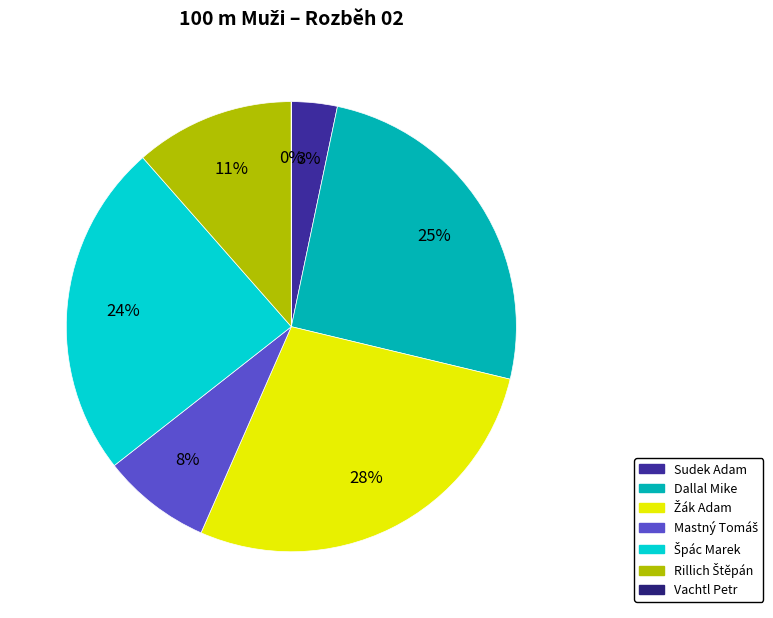

To the nearest percent, what is the average slice percentage?

14%